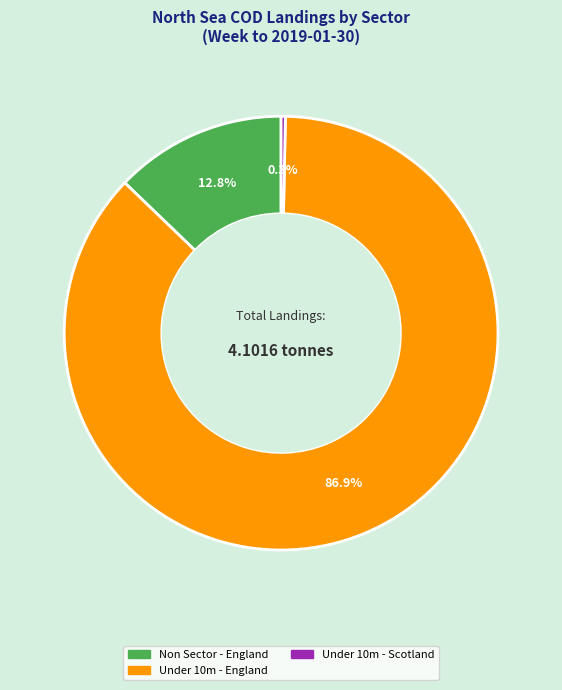

Does any single category account for the majority?

Yes